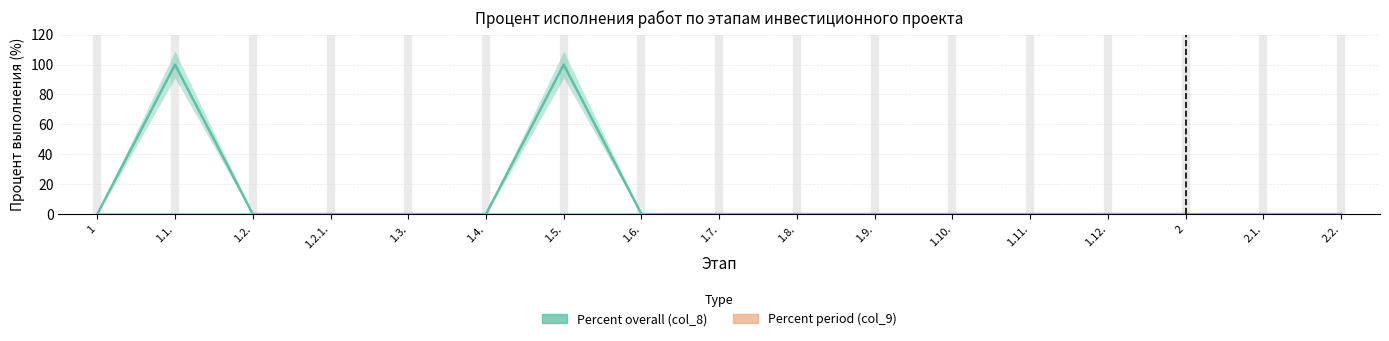

At which category is the sum across all series the highest?

1.1.